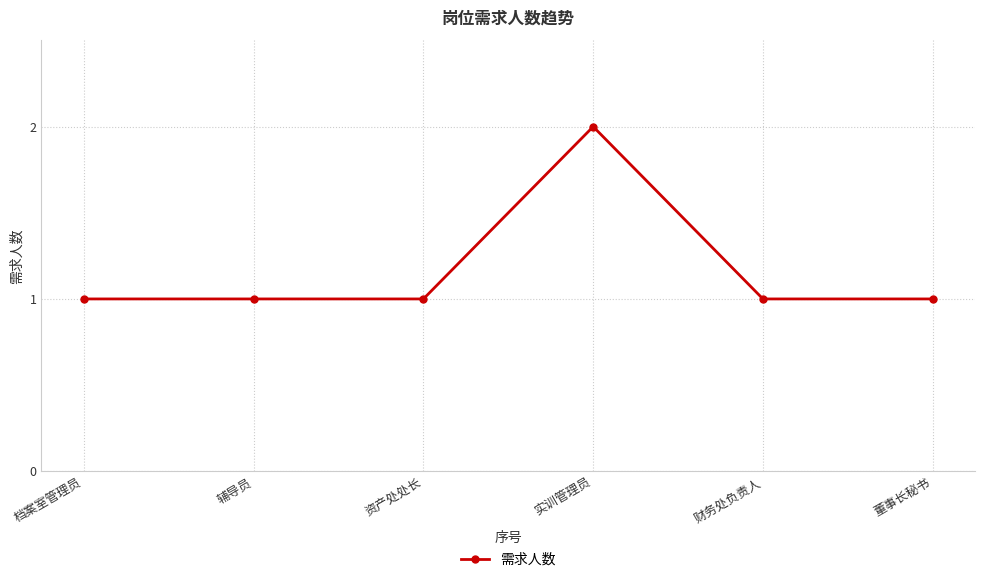

True or false: there are more than 0 points higher than both neighbors.

True